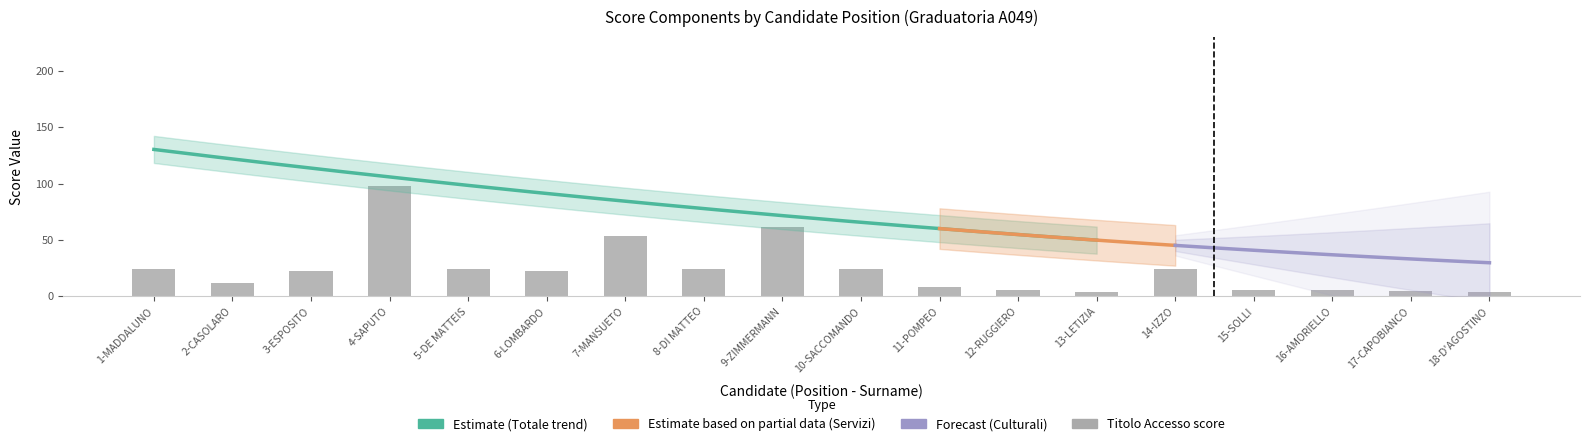

How many groups of bars are there?

18